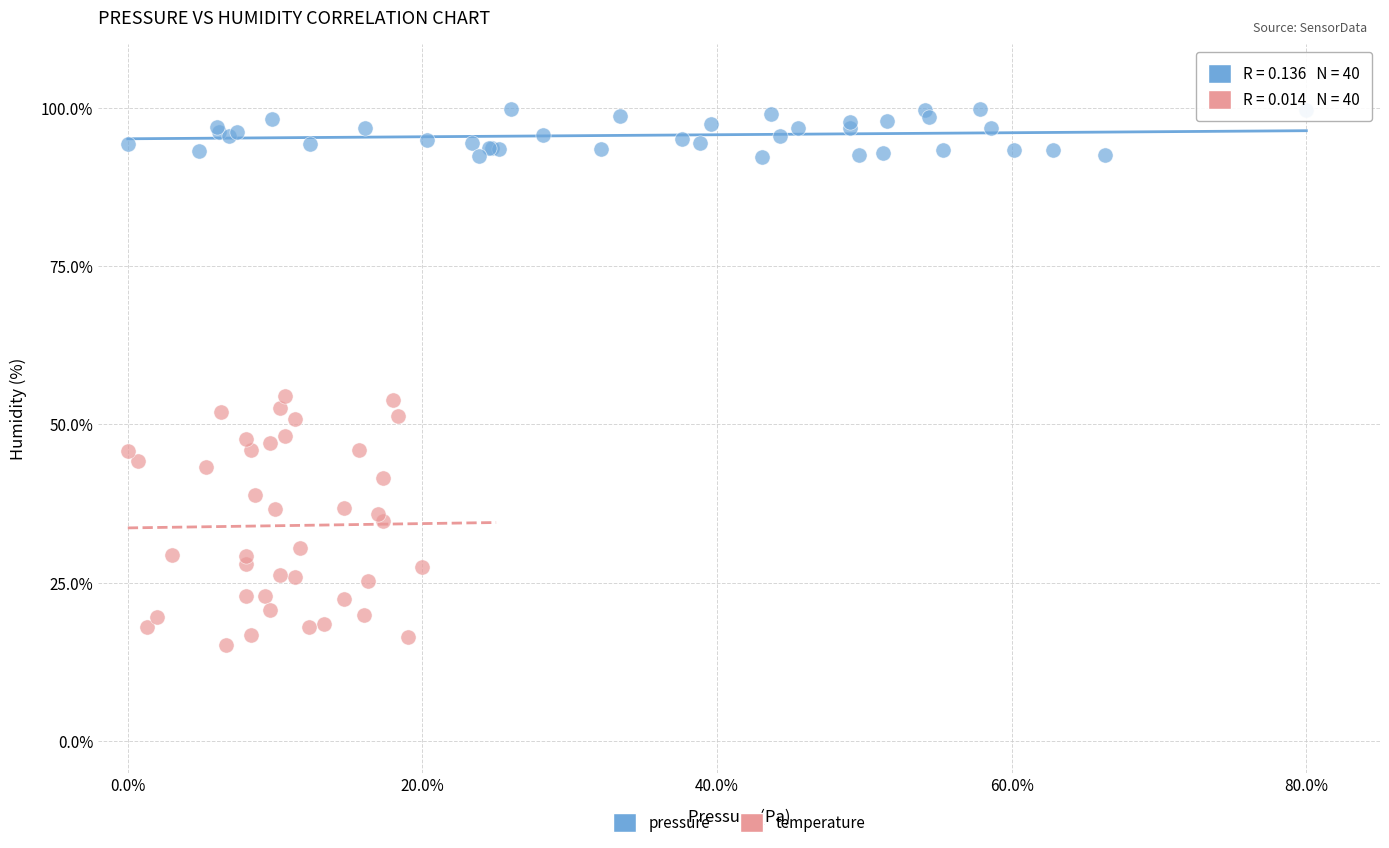

Which series contains the highest Y value?

pressure